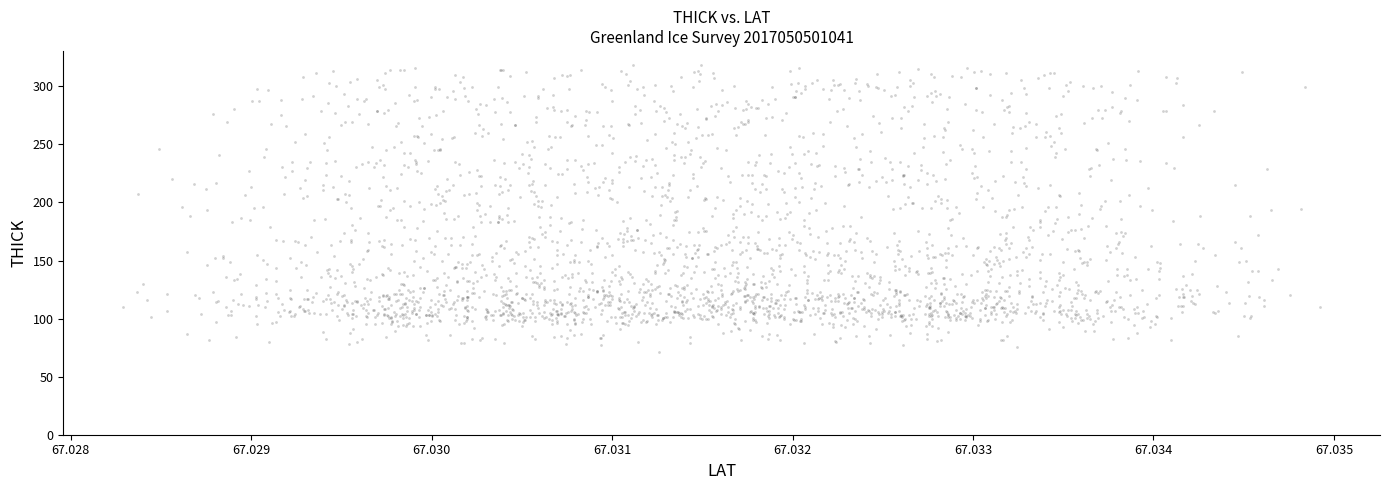

What is the range of Y values (max minus min)?

246.8